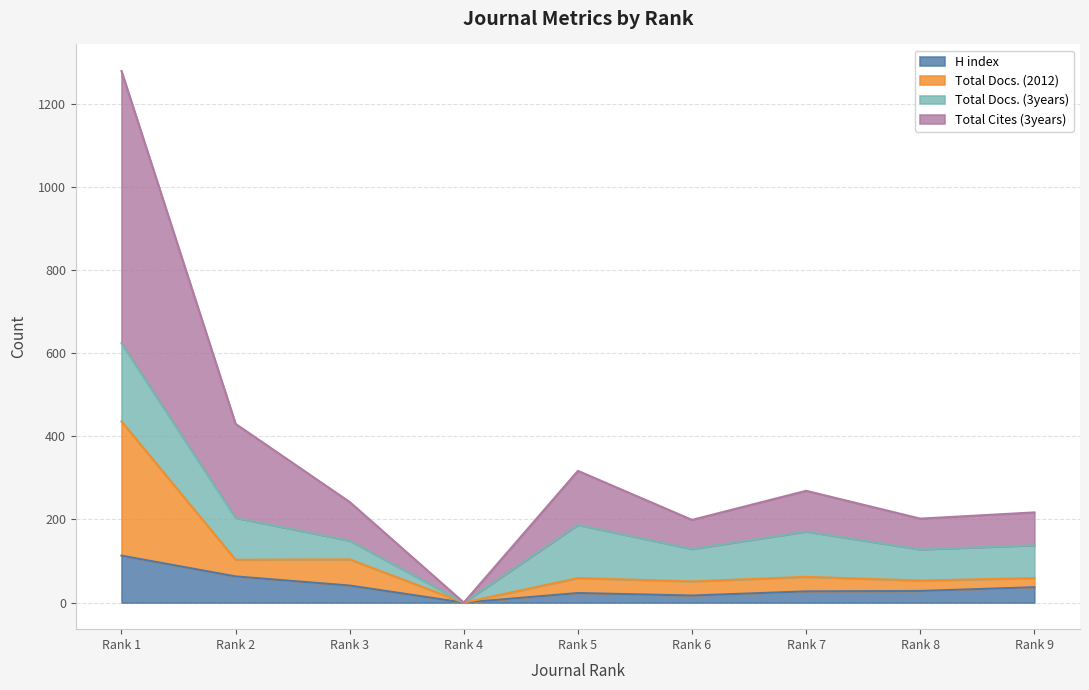

Is it true that Total Cites (3years) equals 222 at Rank 5?

False